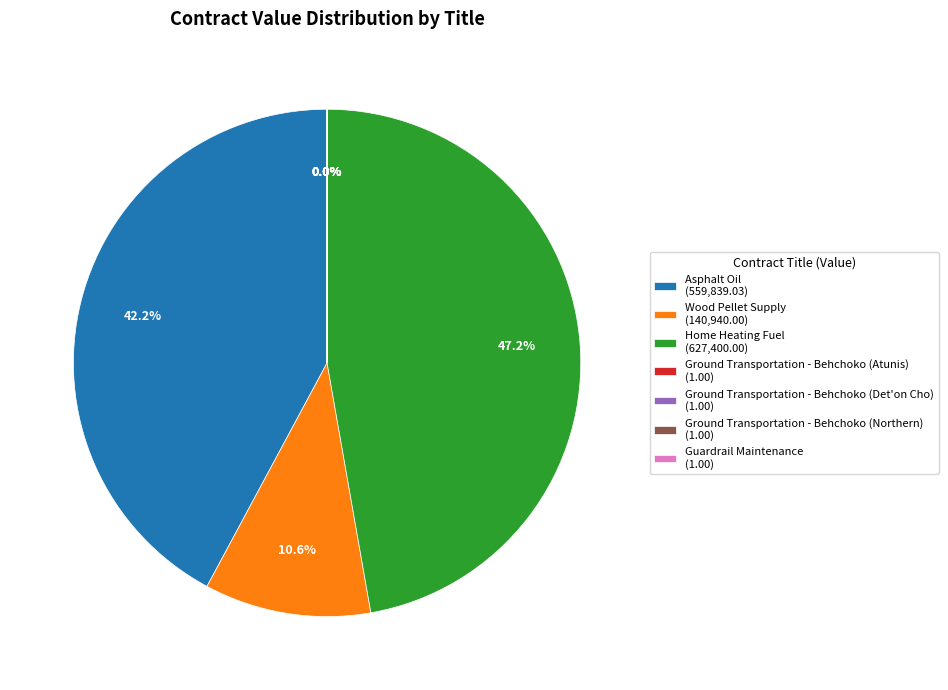

Is the sum of Home Heating Fuel (627,400.00) and Asphalt Oil (559,839.03) greater than half?

Yes